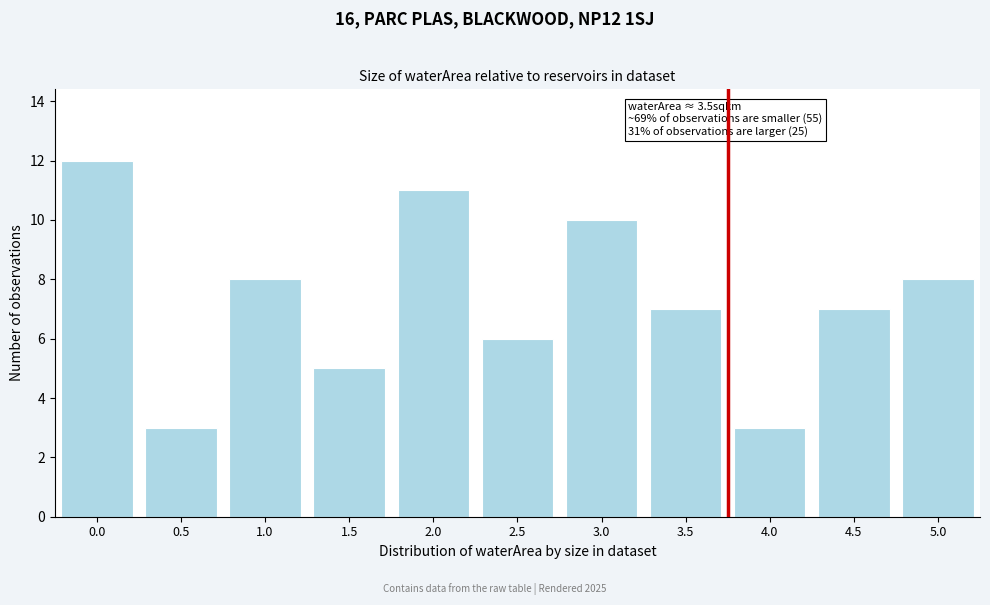

Reading left to right, extract all data points from this chart.

12	3	8	5	11	6	10	7	3	7	8